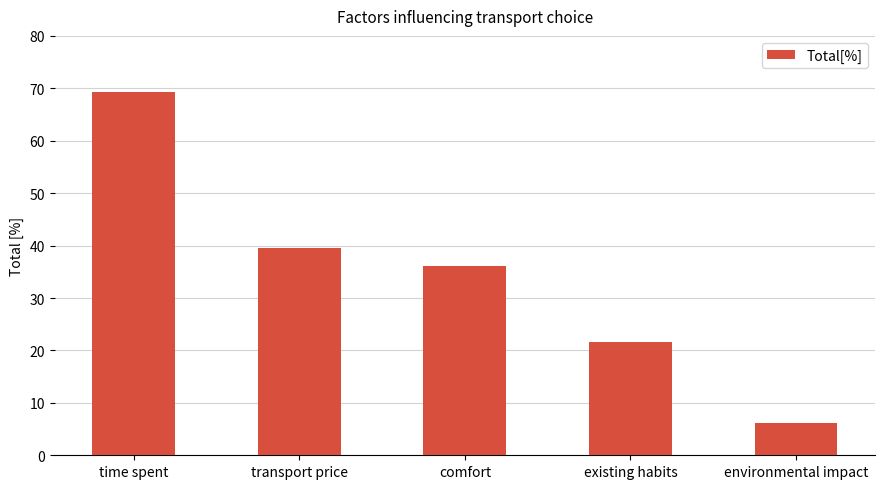

Where does the data first go above 36?

time spent